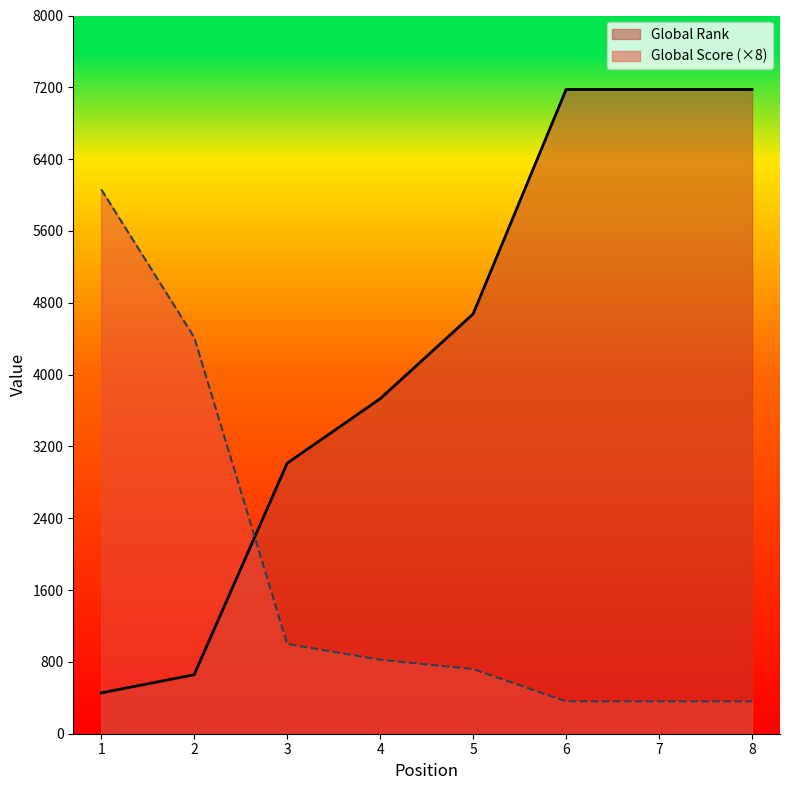

At how many categories does at least one series exceed 2243?

8